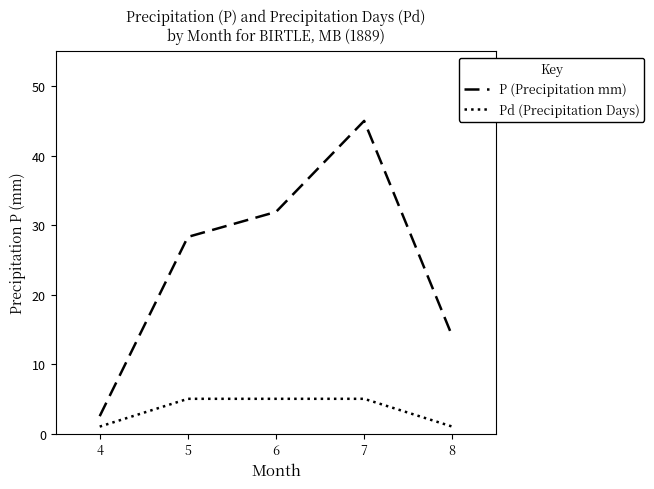

Which category has the highest value in the P (Precipitation mm) series?

7